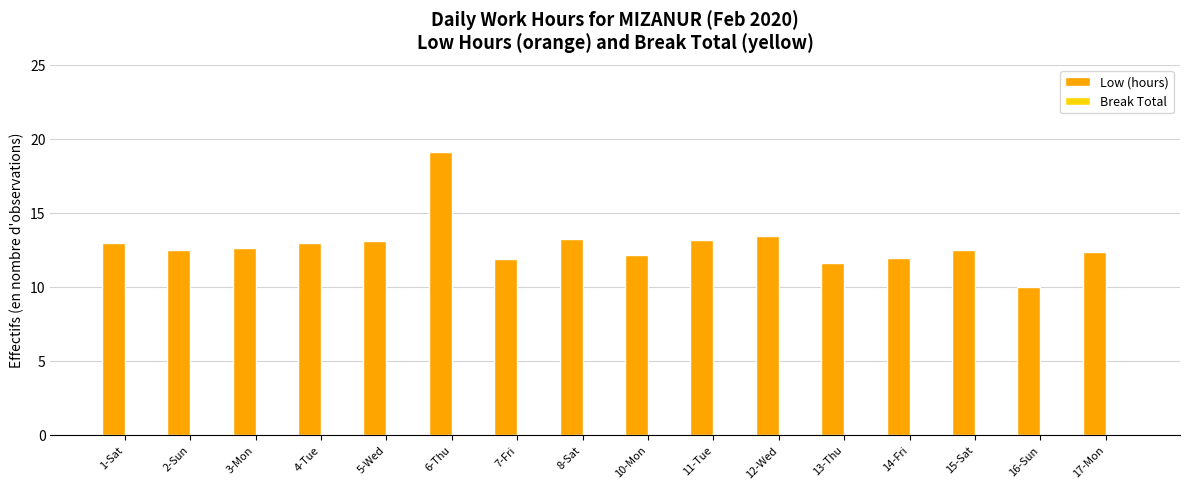

Which label corresponds to the largest value in the chart?

6-Thu